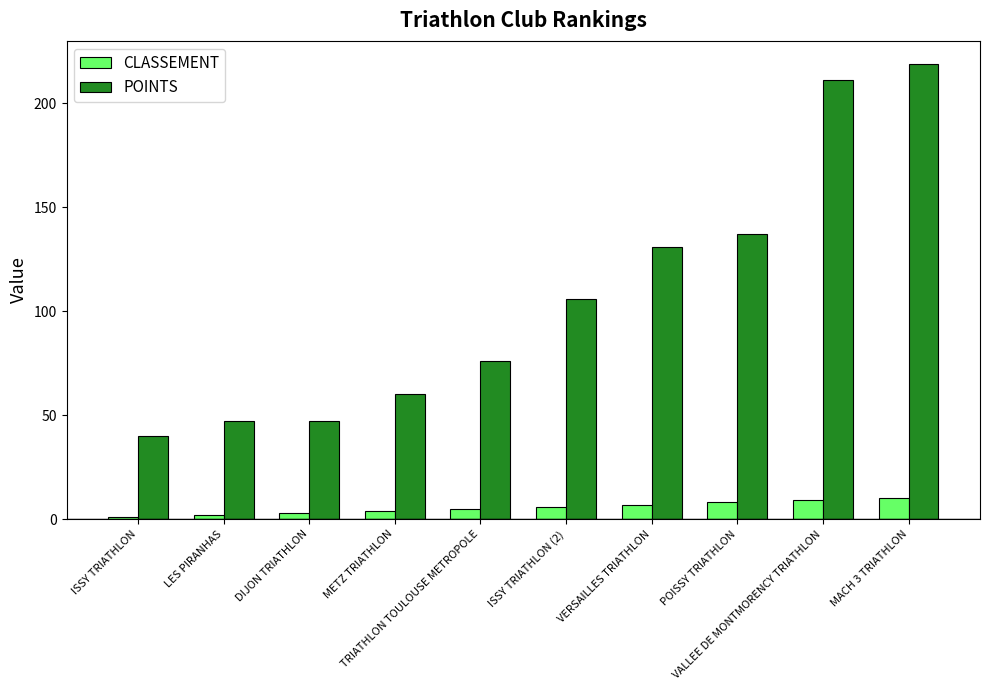

What is the maximum value shown in the chart?

219